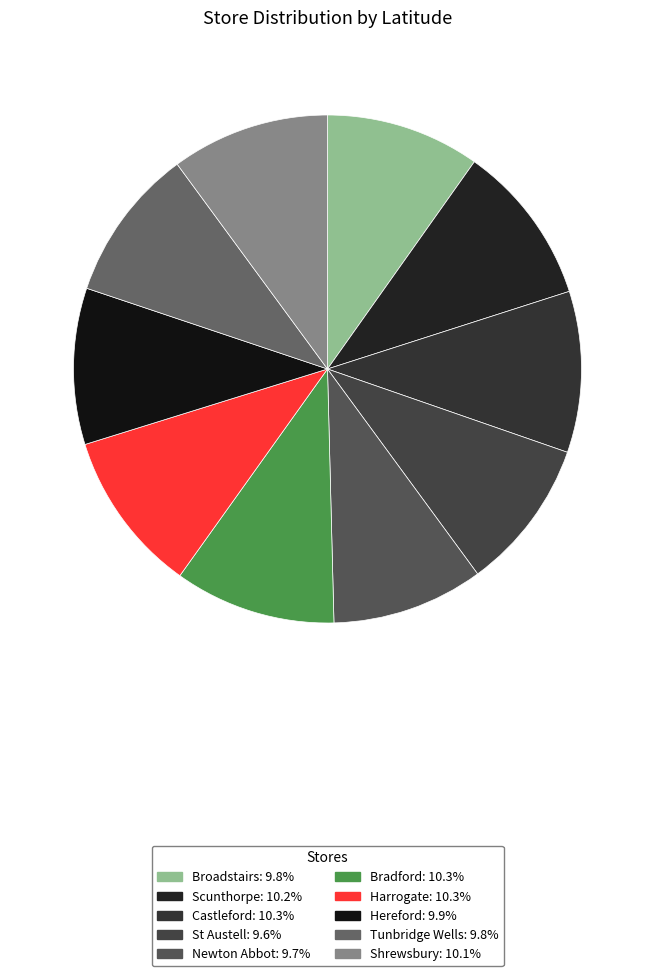

Count the number of slices in the pie.

10